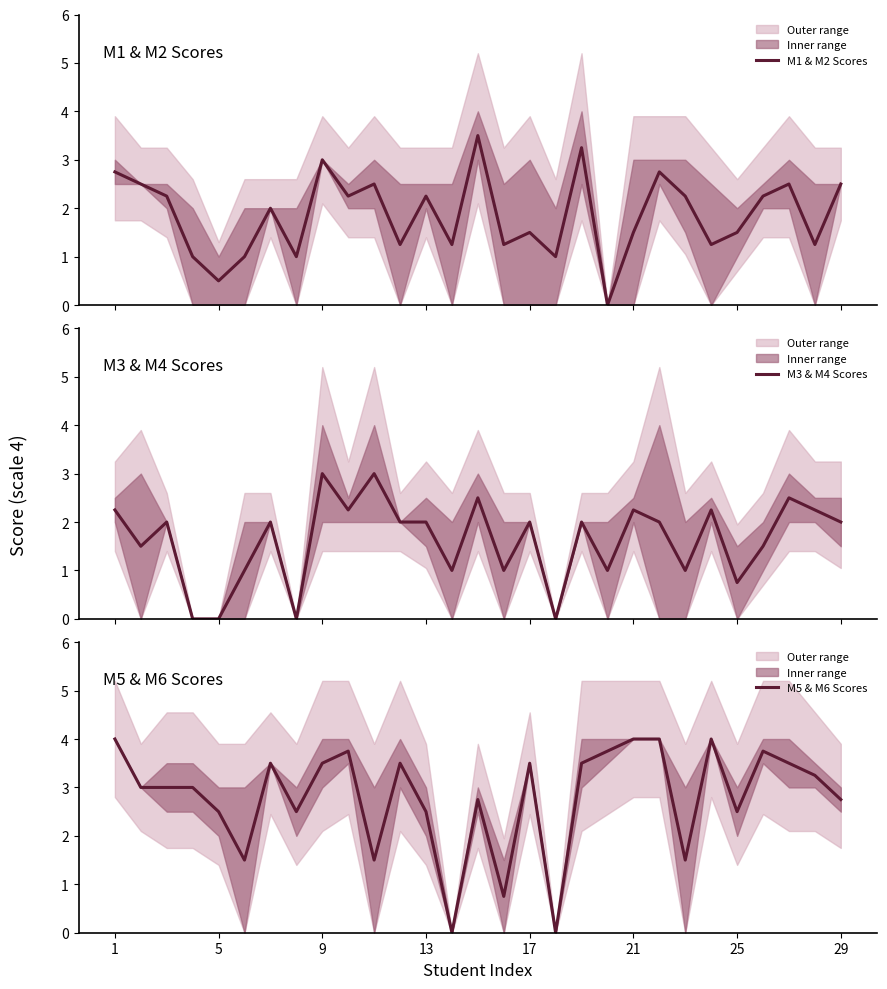

What is the maximum value for M3 & M4 Scores?

3.0